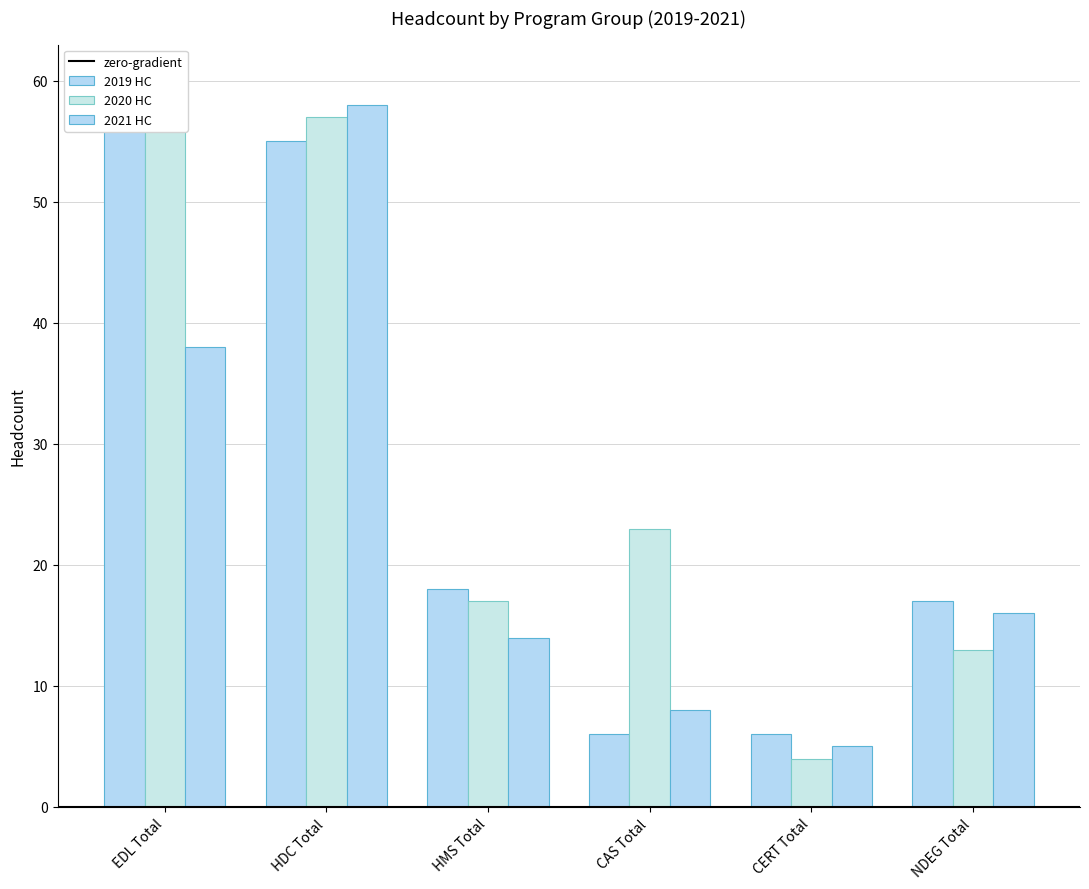

Between EDL Total and CERT Total, which series saw the biggest shift?

2020 HC